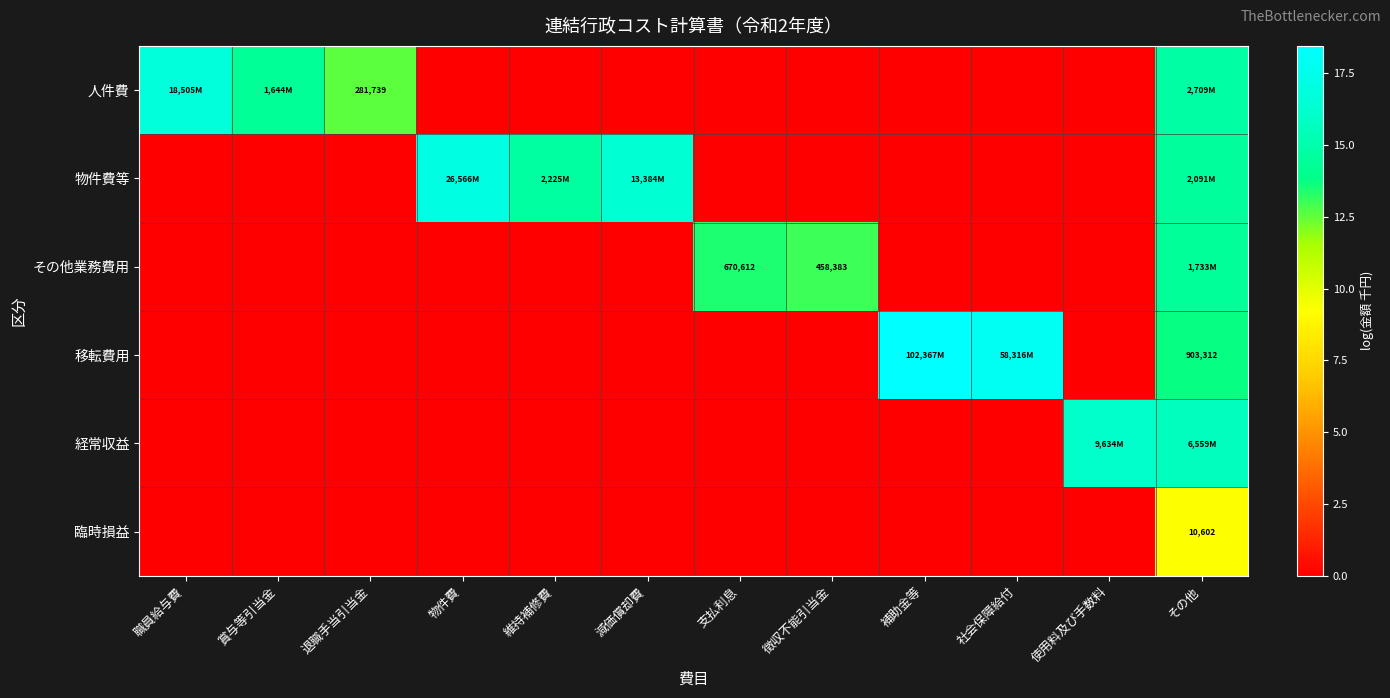

At which category is the sum across all series the highest?

その他